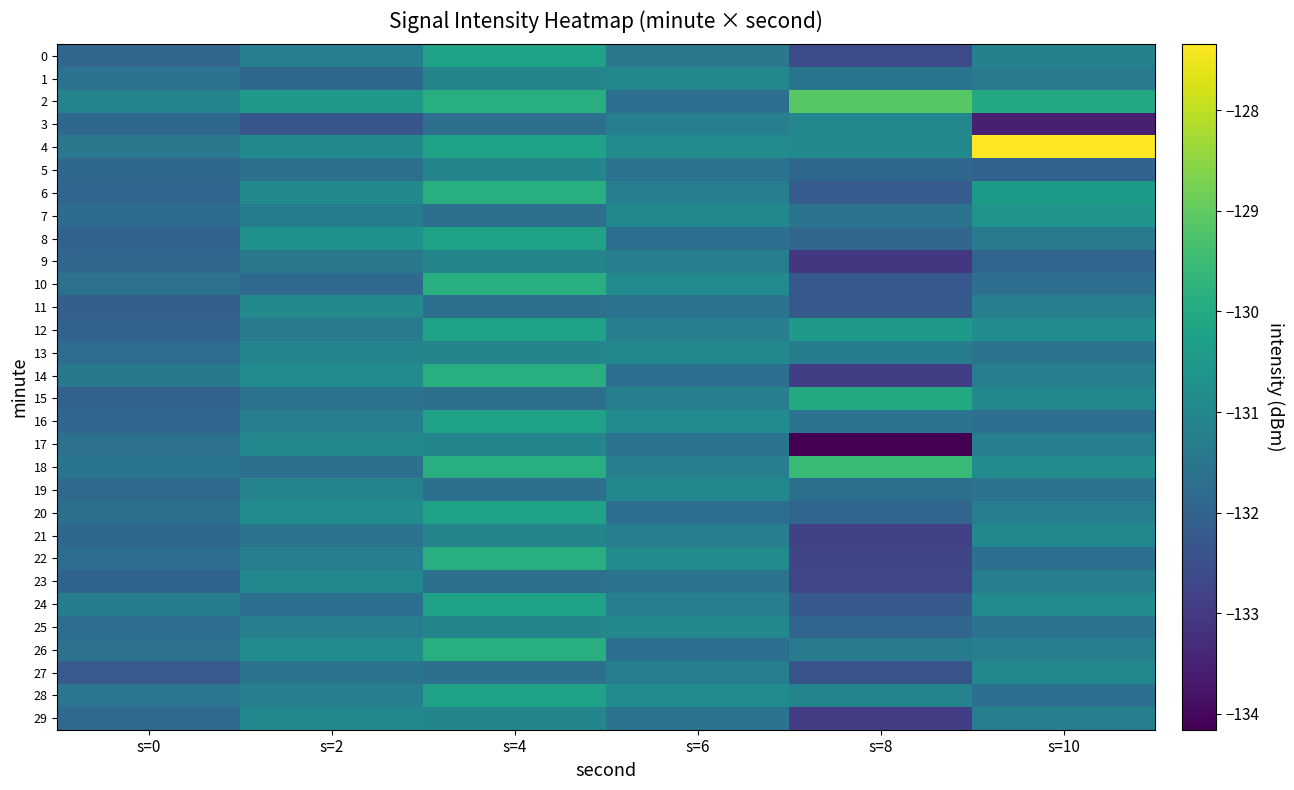

Reading right to left, list all the values displayed in this chart.

0: s=10=-131.2	s=8=-132.6	s=6=-131.5	s=4=-130.2	s=2=-131.2	s=0=-131.9
1: s=10=-131.4	s=8=-131.5	s=6=-131.0	s=4=-131.0	s=2=-131.9	s=0=-131.6
2: s=10=-130.0	s=8=-129.1	s=6=-131.7	s=4=-129.9	s=2=-130.5	s=0=-131.1
3: s=10=-133.5	s=8=-131.0	s=6=-131.2	s=4=-131.7	s=2=-132.3	s=0=-131.9
4: s=10=-127.3	s=8=-130.9	s=6=-130.9	s=4=-130.2	s=2=-130.9	s=0=-131.4
5: s=10=-132.0	s=8=-131.9	s=6=-131.5	s=4=-131.0	s=2=-131.7	s=0=-131.9
6: s=10=-130.5	s=8=-132.2	s=6=-131.2	s=4=-129.9	s=2=-130.9	s=0=-131.9
7: s=10=-130.6	s=8=-131.5	s=6=-131.0	s=4=-131.7	s=2=-131.3	s=0=-131.8
8: s=10=-131.3	s=8=-131.9	s=6=-131.7	s=4=-130.2	s=2=-130.7	s=0=-132.0
9: s=10=-131.9	s=8=-133.1	s=6=-131.2	s=4=-131.0	s=2=-131.4	s=0=-131.9
10: s=10=-131.7	s=8=-132.3	s=6=-130.9	s=4=-129.9	s=2=-131.8	s=0=-131.6
11: s=10=-131.2	s=8=-132.2	s=6=-131.5	s=4=-131.7	s=2=-130.9	s=0=-132.1
12: s=10=-130.9	s=8=-130.5	s=6=-131.2	s=4=-130.2	s=2=-131.4	s=0=-132.0
13: s=10=-131.5	s=8=-131.3	s=6=-131.0	s=4=-131.0	s=2=-131.1	s=0=-131.7
14: s=10=-131.2	s=8=-132.9	s=6=-131.7	s=4=-129.9	s=2=-130.8	s=0=-131.4
15: s=10=-131.0	s=8=-130.0	s=6=-131.2	s=4=-131.7	s=2=-131.6	s=0=-132.1
16: s=10=-131.7	s=8=-131.6	s=6=-130.9	s=4=-130.2	s=2=-131.2	s=0=-131.9
17: s=10=-131.2	s=8=-134.2	s=6=-131.5	s=4=-131.0	s=2=-131.0	s=0=-131.6
18: s=10=-130.9	s=8=-129.6	s=6=-131.2	s=4=-129.9	s=2=-131.7	s=0=-131.5
19: s=10=-131.5	s=8=-131.7	s=6=-131.0	s=4=-131.7	s=2=-131.1	s=0=-131.8
20: s=10=-131.2	s=8=-131.9	s=6=-131.7	s=4=-130.2	s=2=-130.9	s=0=-131.6
21: s=10=-131.0	s=8=-132.8	s=6=-131.2	s=4=-131.0	s=2=-131.5	s=0=-131.8
22: s=10=-131.7	s=8=-132.7	s=6=-130.9	s=4=-129.9	s=2=-131.2	s=0=-131.7
23: s=10=-131.2	s=8=-132.7	s=6=-131.5	s=4=-131.7	s=2=-131.0	s=0=-132.0
24: s=10=-130.9	s=8=-132.2	s=6=-131.2	s=4=-130.2	s=2=-131.7	s=0=-131.3
25: s=10=-131.5	s=8=-131.9	s=6=-131.0	s=4=-131.0	s=2=-131.2	s=0=-131.7
26: s=10=-131.2	s=8=-131.4	s=6=-131.7	s=4=-129.9	s=2=-130.9	s=0=-131.6
27: s=10=-131.0	s=8=-132.4	s=6=-131.2	s=4=-131.7	s=2=-131.5	s=0=-132.2
28: s=10=-131.7	s=8=-131.1	s=6=-130.9	s=4=-130.2	s=2=-131.2	s=0=-131.5
29: s=10=-131.2	s=8=-132.9	s=6=-131.5	s=4=-131.0	s=2=-131.0	s=0=-131.8